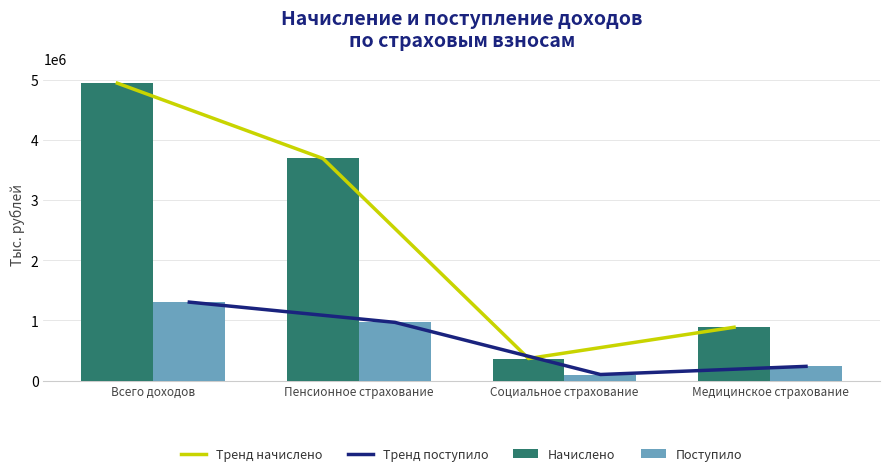

The Поступило series shows 1303578 at Всего доходов. True or false?

True